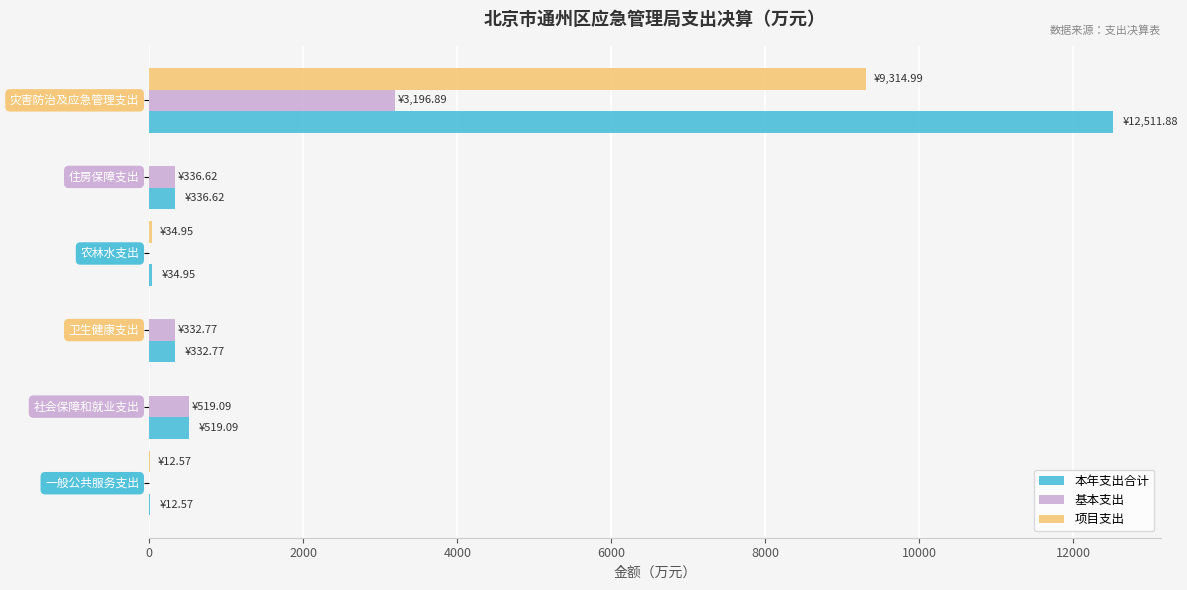

What is the sum of all 本年支出合计 values?

13747.9